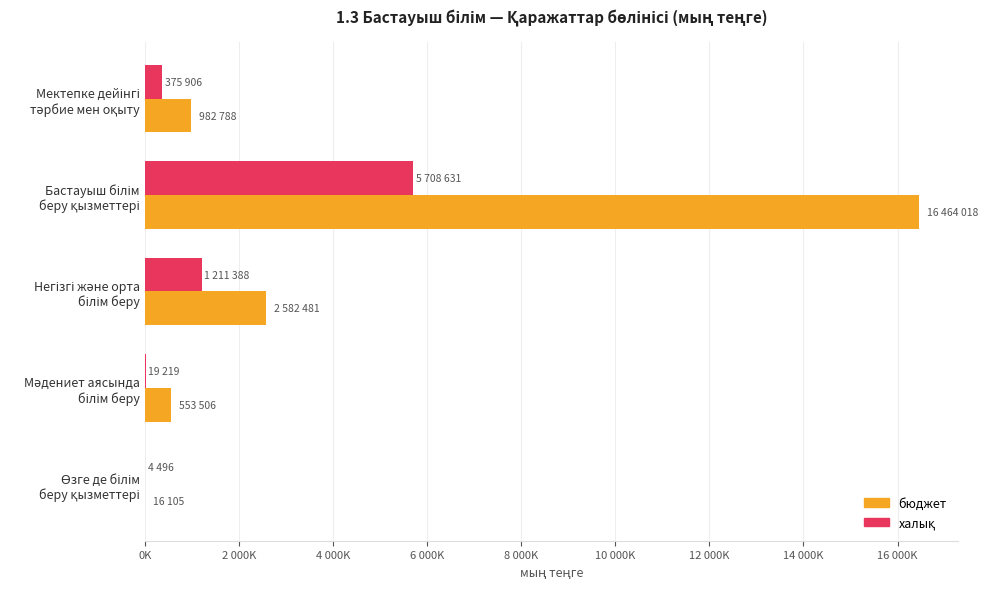

What is the sum of all бюджет values?

20598898